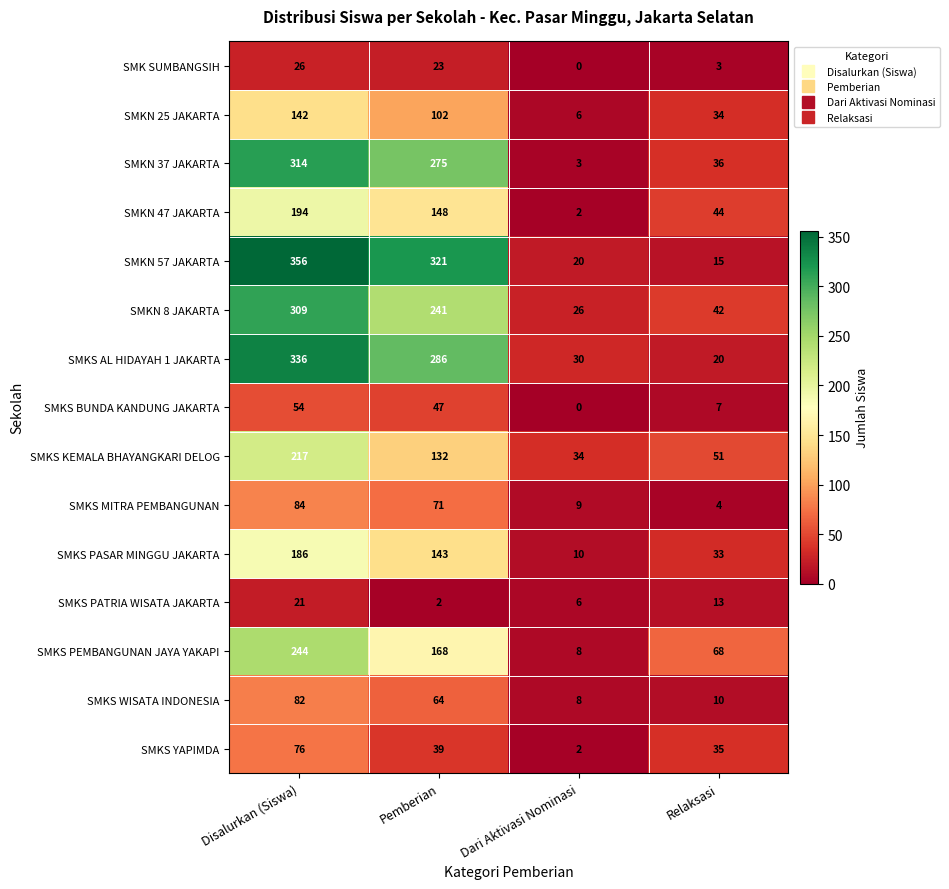

Which series has the largest total across all categories?

SMKN 57 JAKARTA